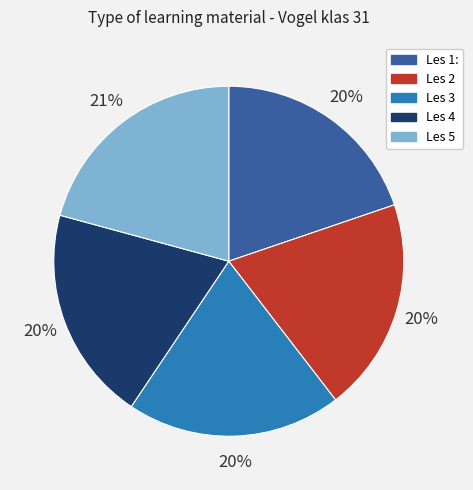

To the nearest percent, what is the difference between the Les 1: and Les 5 slice percentages?

1%